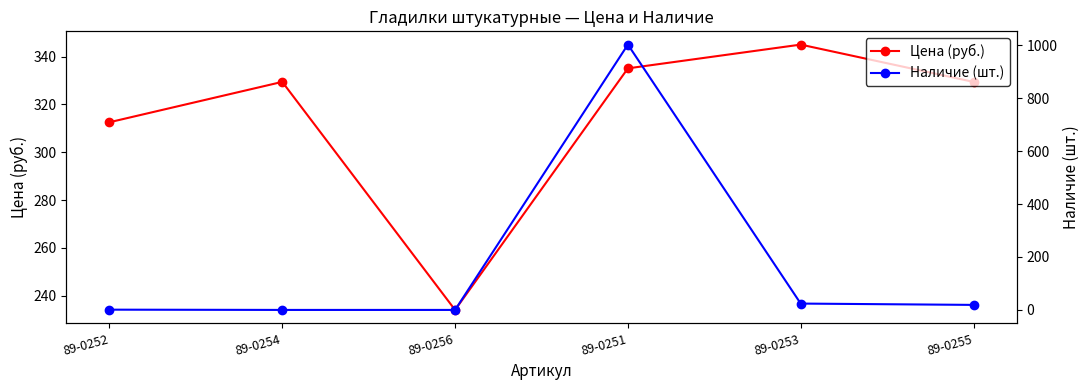

What is the difference between the maximum and second lowest values in the Цена (руб.) series?

32.4